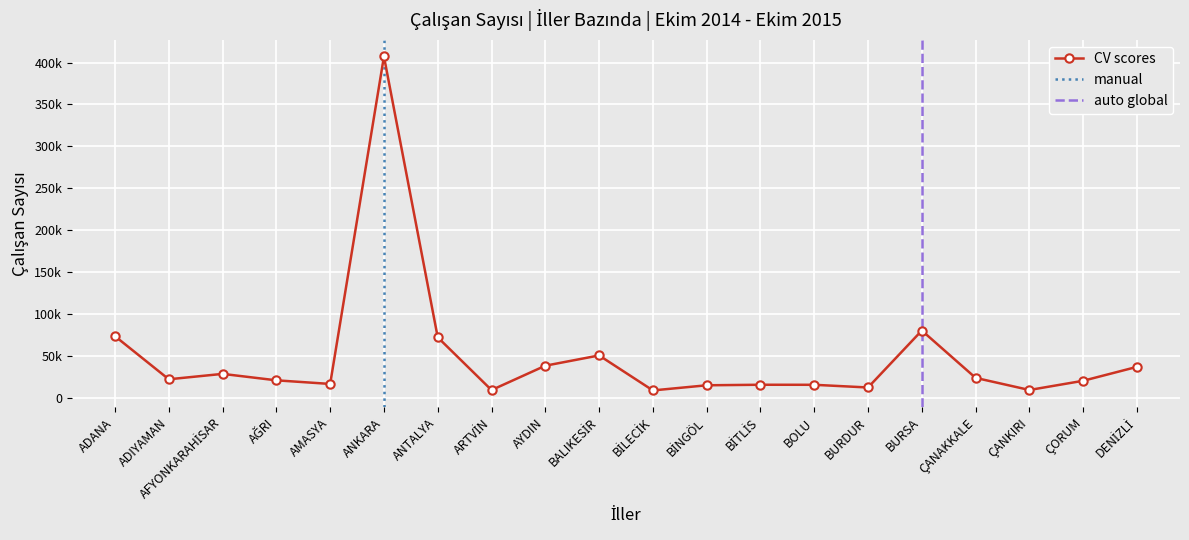

Where is the first local minimum for Eylül 2015?

ADIYAMAN